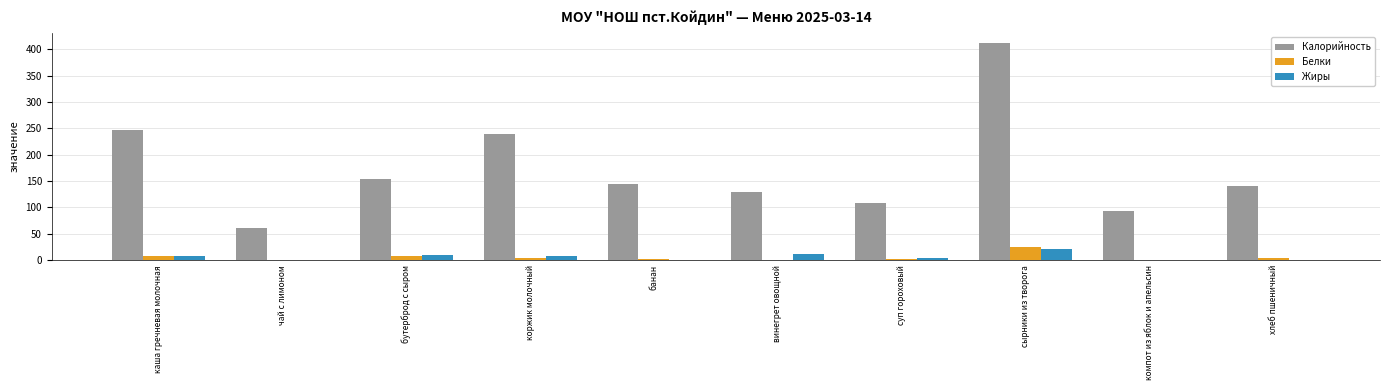

What is the total value across all series at винегрет овощной?

142